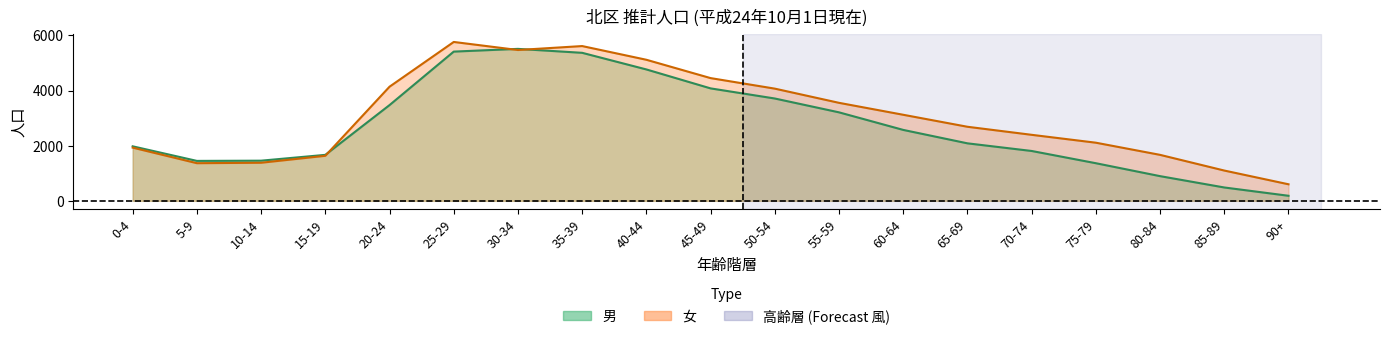

What is the label of the 14th point from the right?

25-29